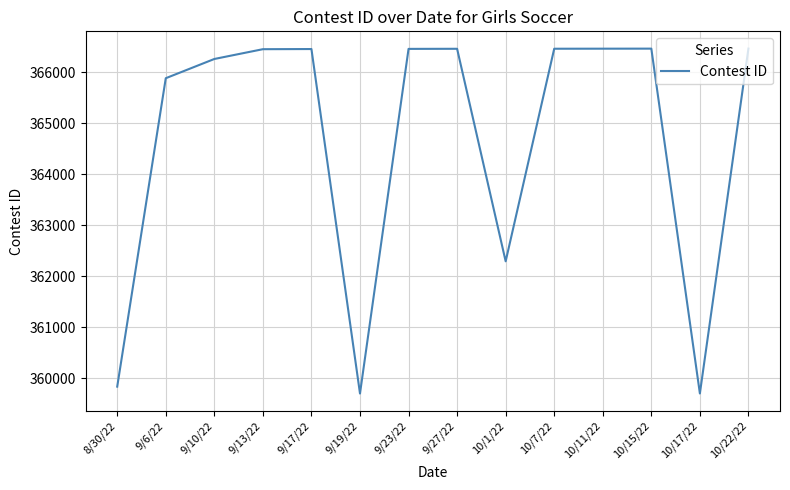

What is the difference between the maximum and minimum values?

6763